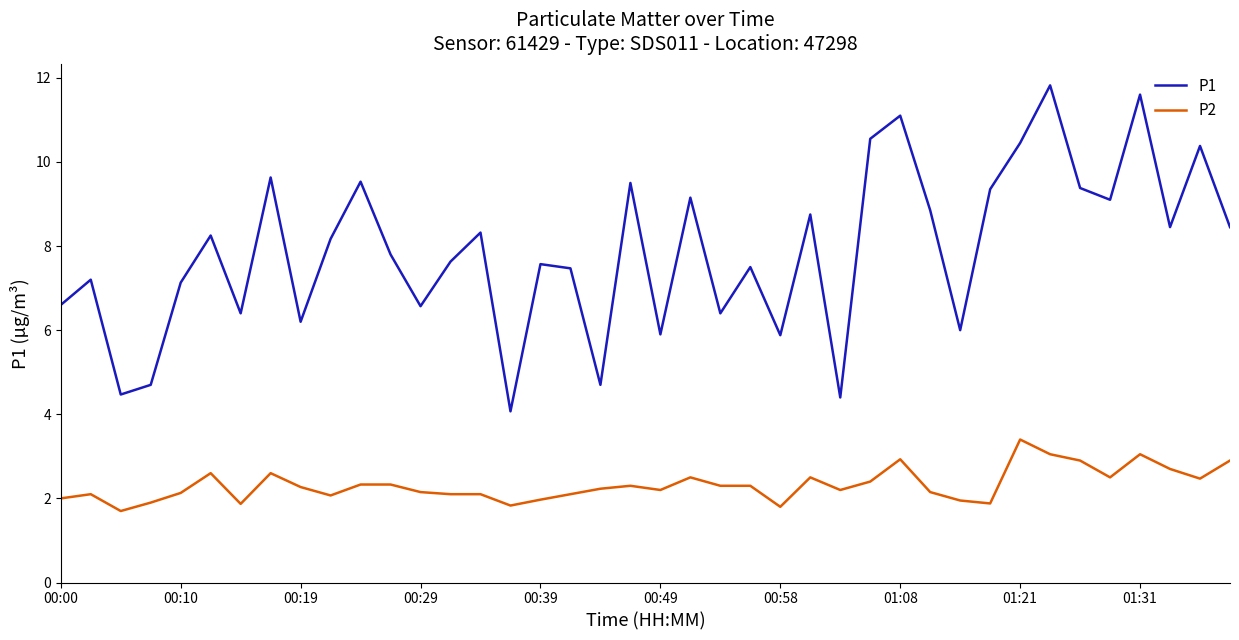

Which series has the largest total across all categories?

P1